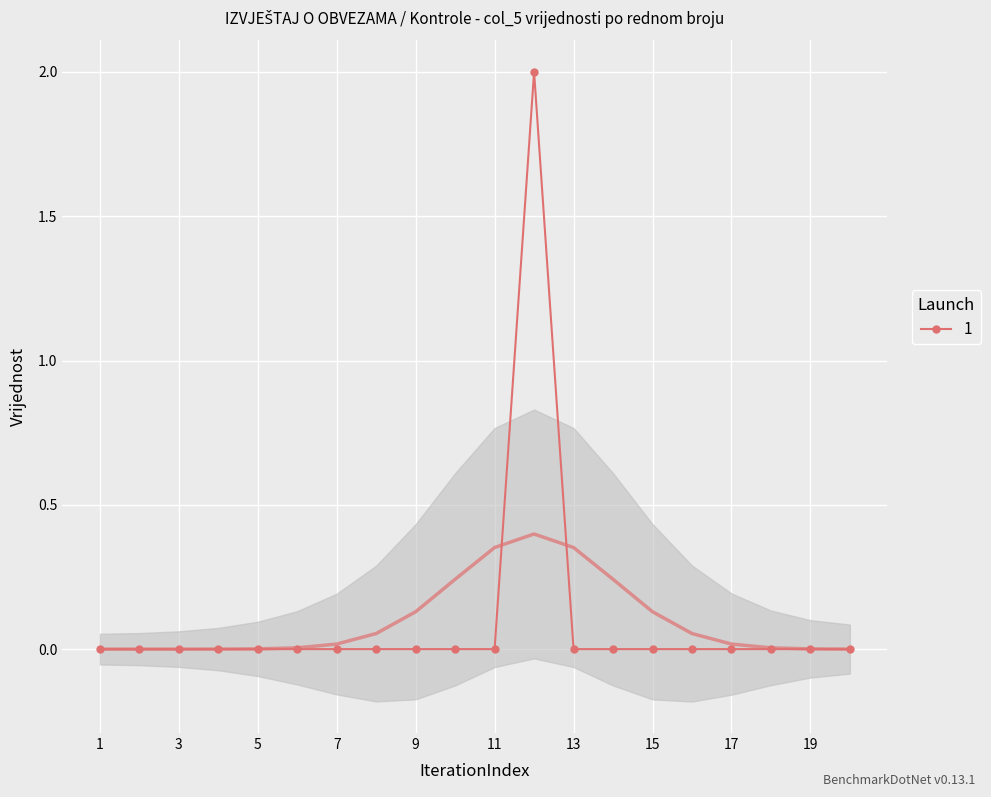

The value of 1 at 19 is 0. True or false?

True